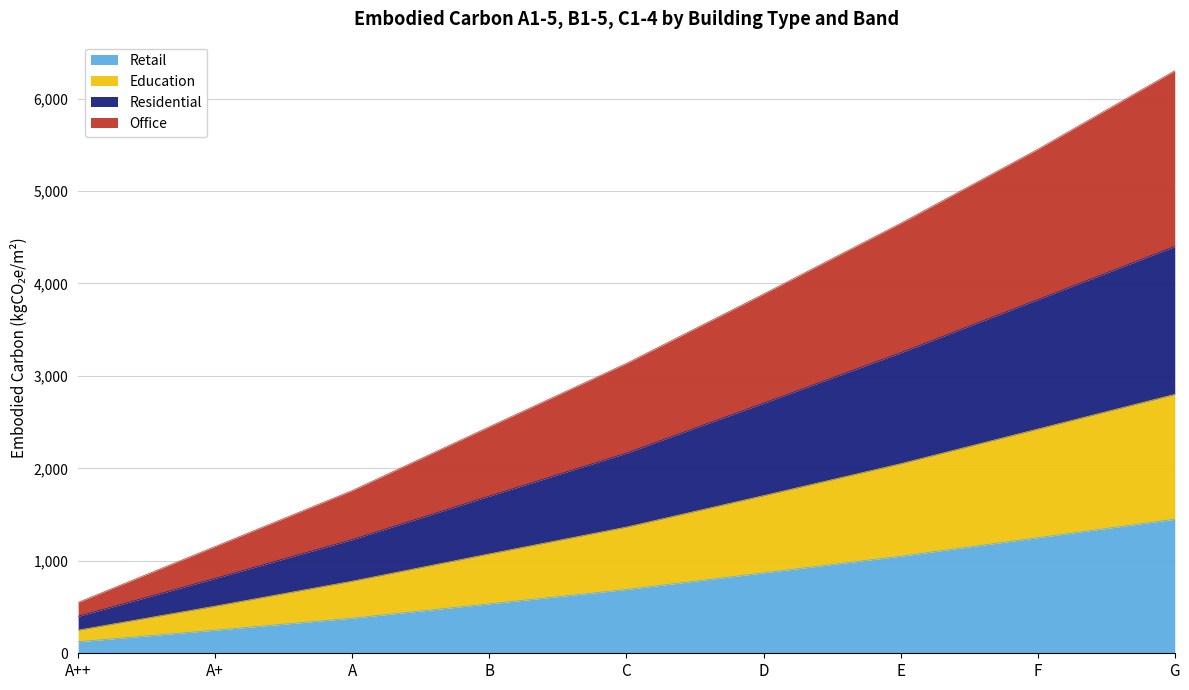

What is the spread (max minus min) of values at E?

3600